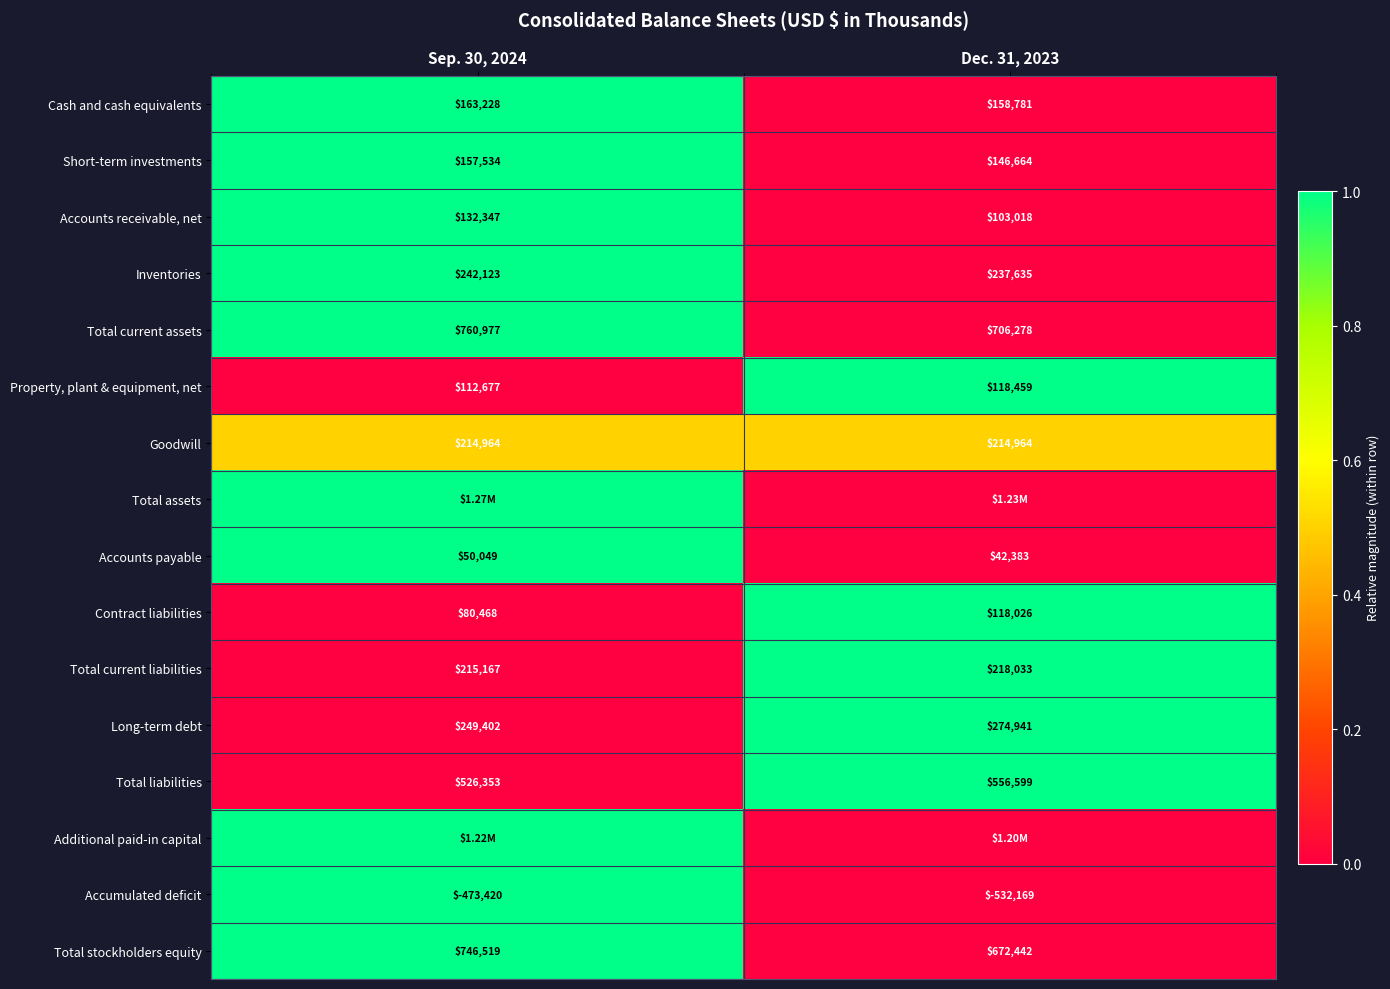

List the labels in order of Accumulated deficit value, largest first.

Sep. 30, 2024, Dec. 31, 2023